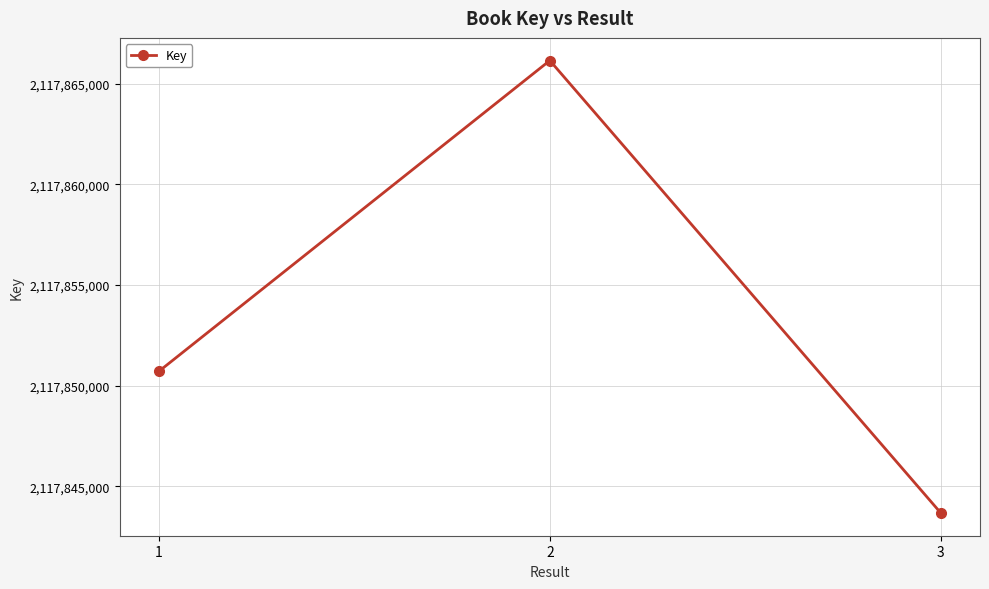

What is the difference between the values at 3 and 1?

7039